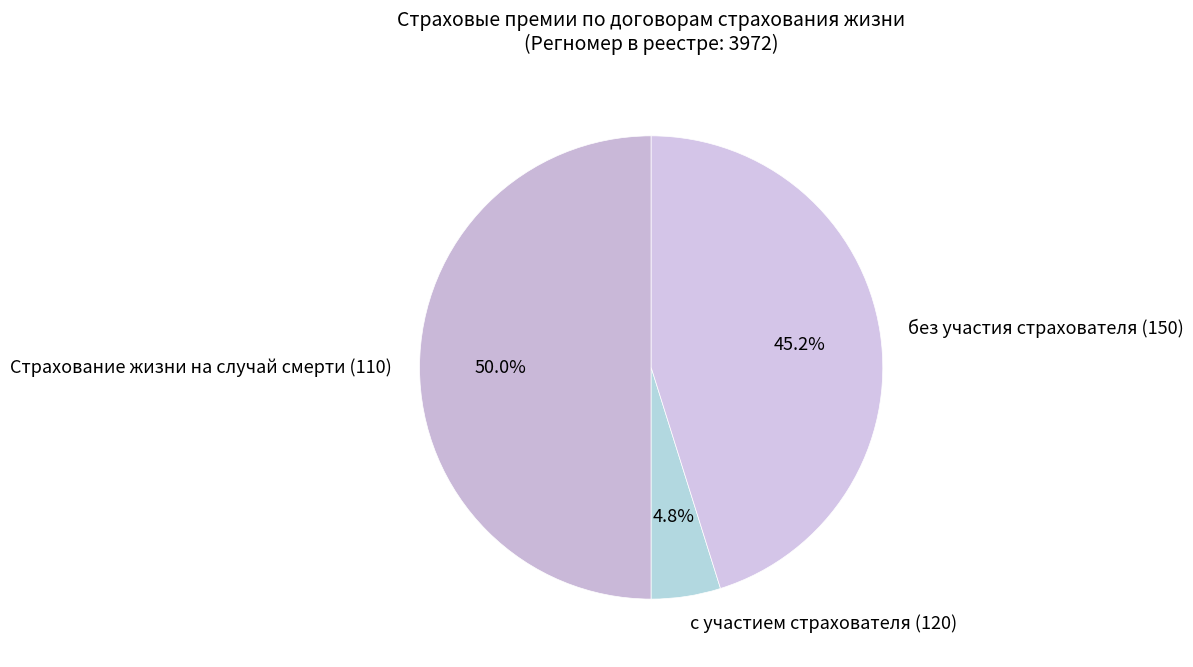

How many slices are in this pie chart?

3